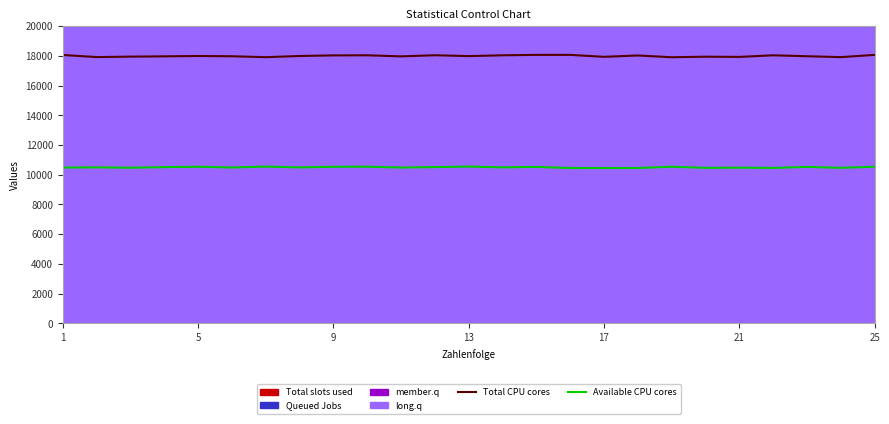

What is the value of the Available CPU cores point at the 6th from the left?

10486